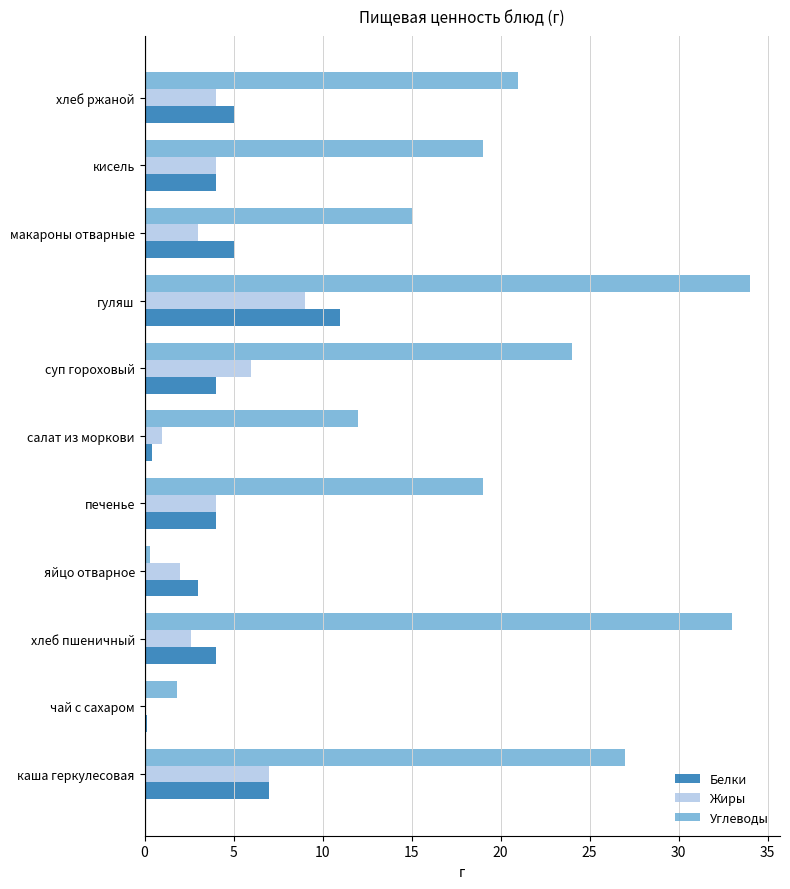

How many data points does each series have?

11